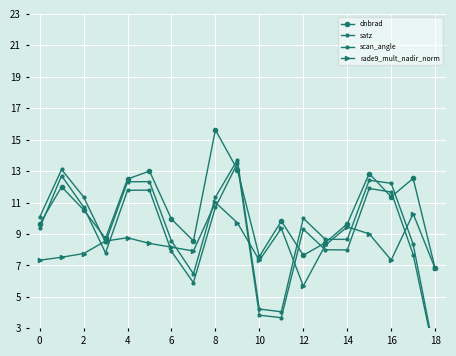

What is the maximum value for satz?

13.5